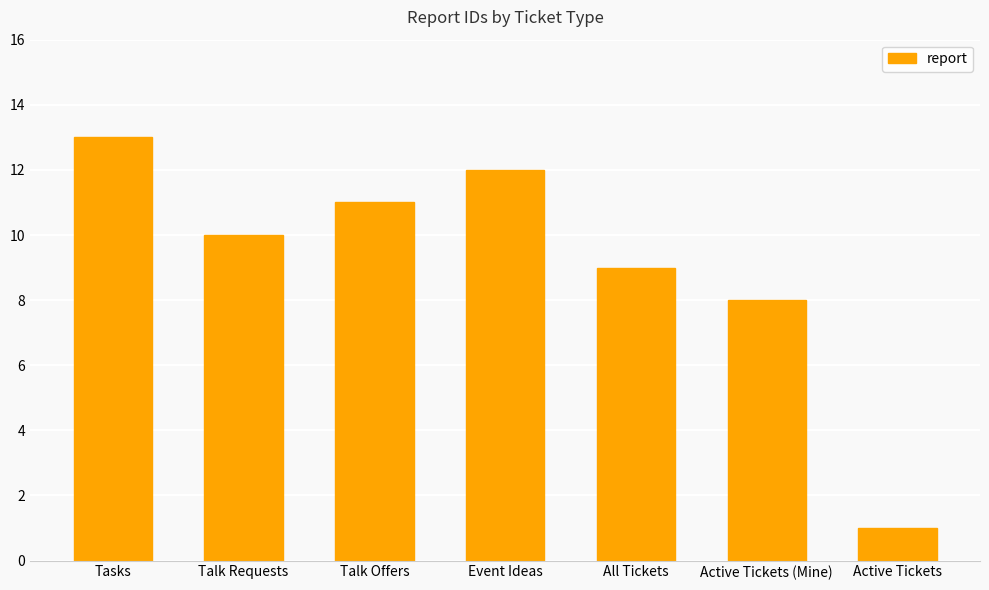

Rank the categories by value from lowest to highest.

Active Tickets, Active Tickets (Mine), All Tickets, Talk Requests, Talk Offers, Event Ideas, Tasks